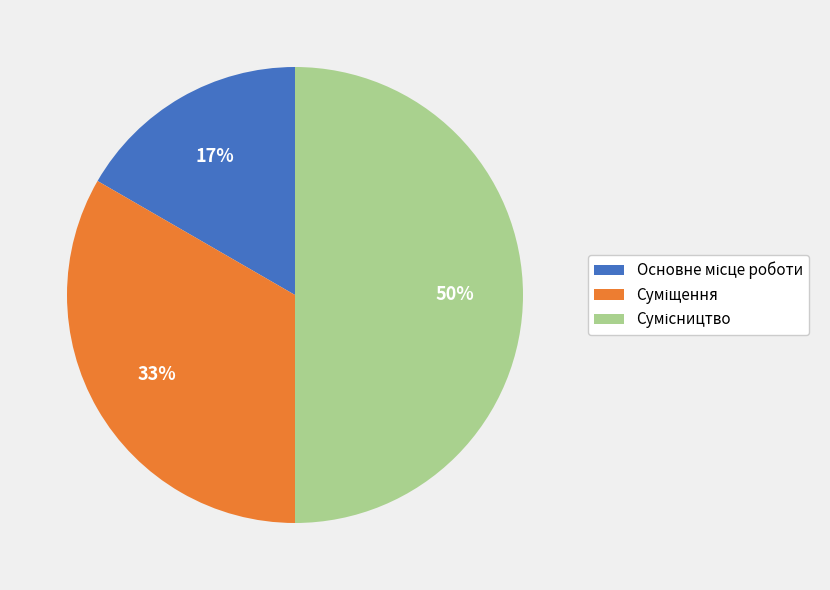

To the nearest percent, what is the average slice percentage?

33%